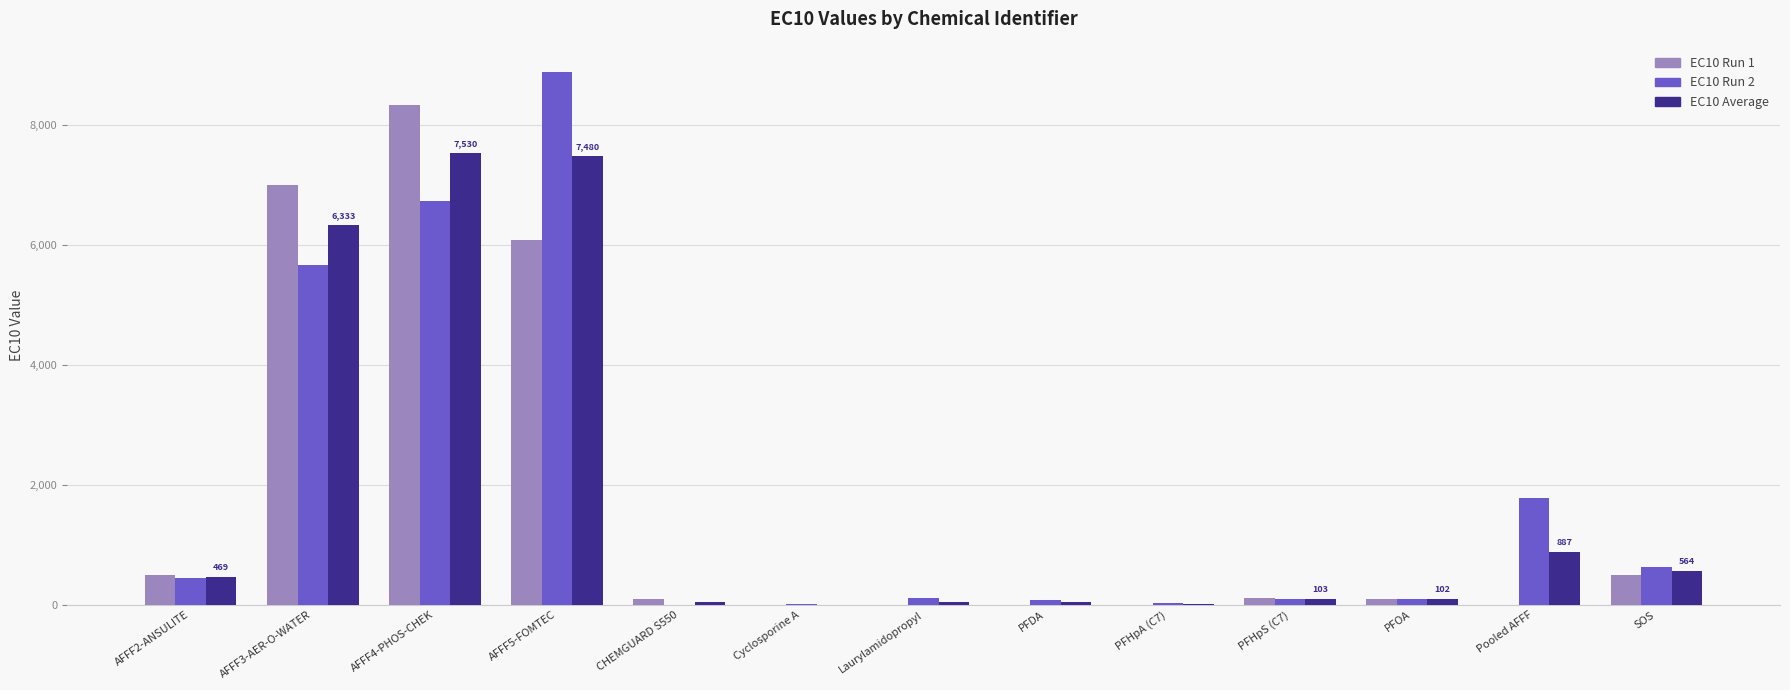

What are all the series names shown in the legend?

EC10 Run 1, EC10 Run 2, EC10 Average